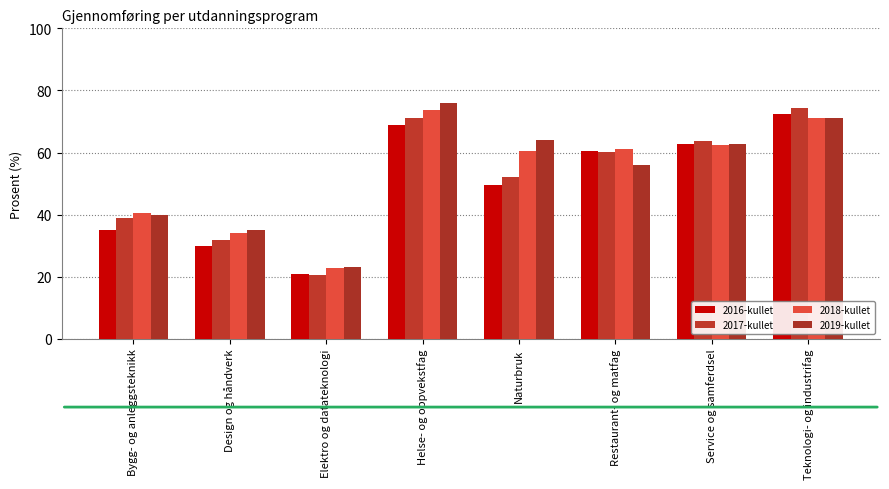

Which series has the largest range (max minus min)?

2017-kullet